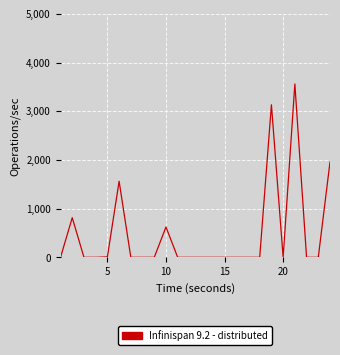

What is the greatest value displayed?

3560.0